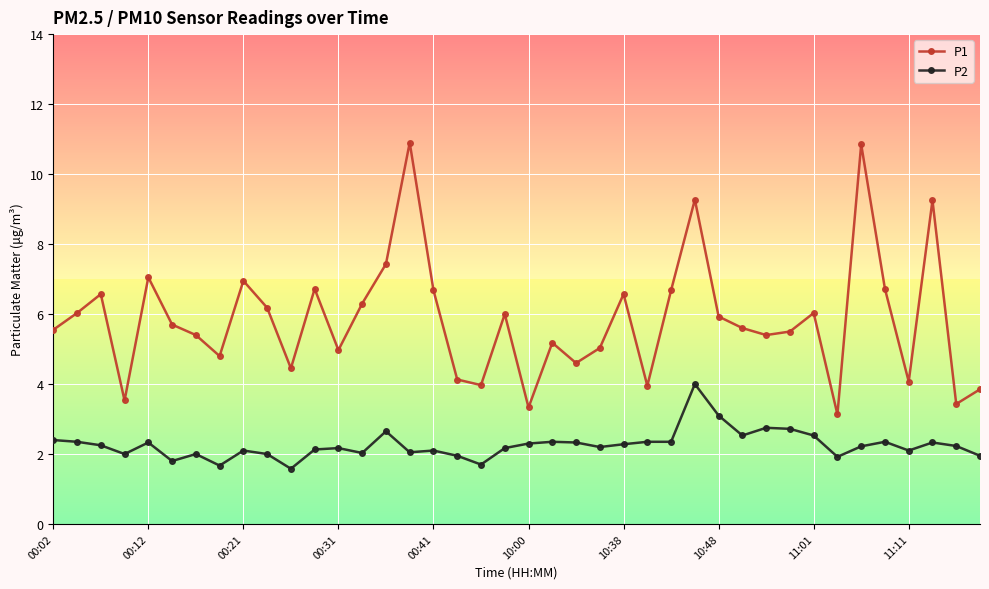

List the series in order of their peak value, highest first.

P1, P2